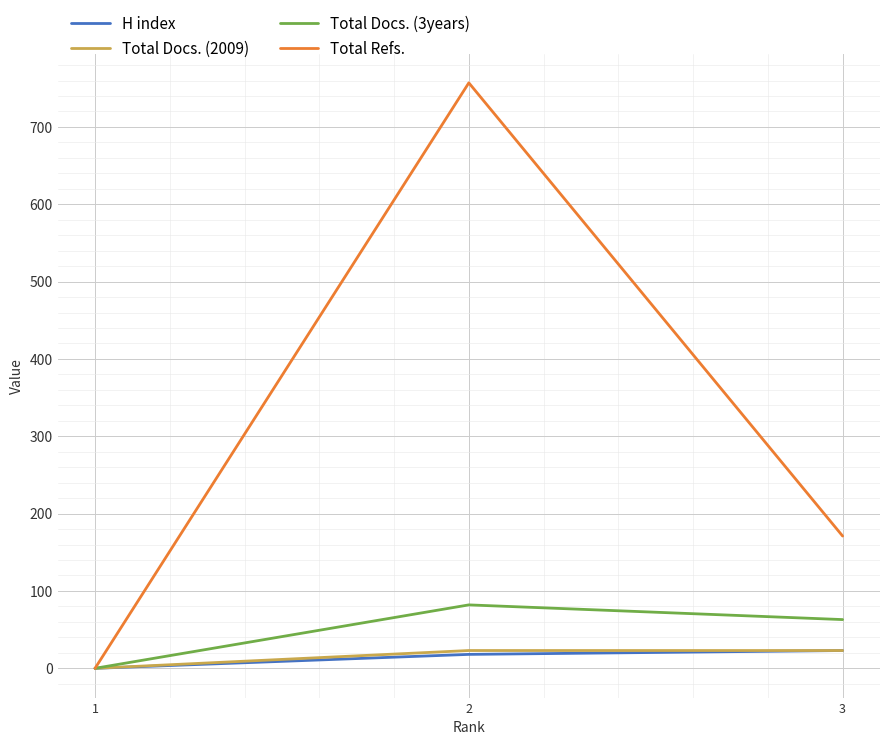

Is it true that H index equals 18 at 2?

True